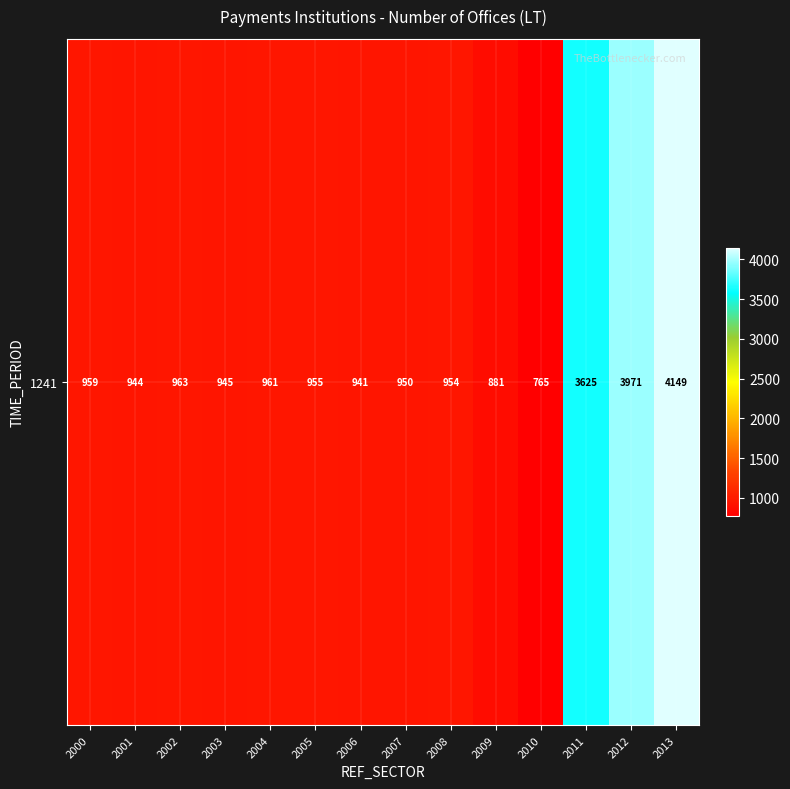

What is the ratio of the value at 2006 to the value at 2005?

1.0